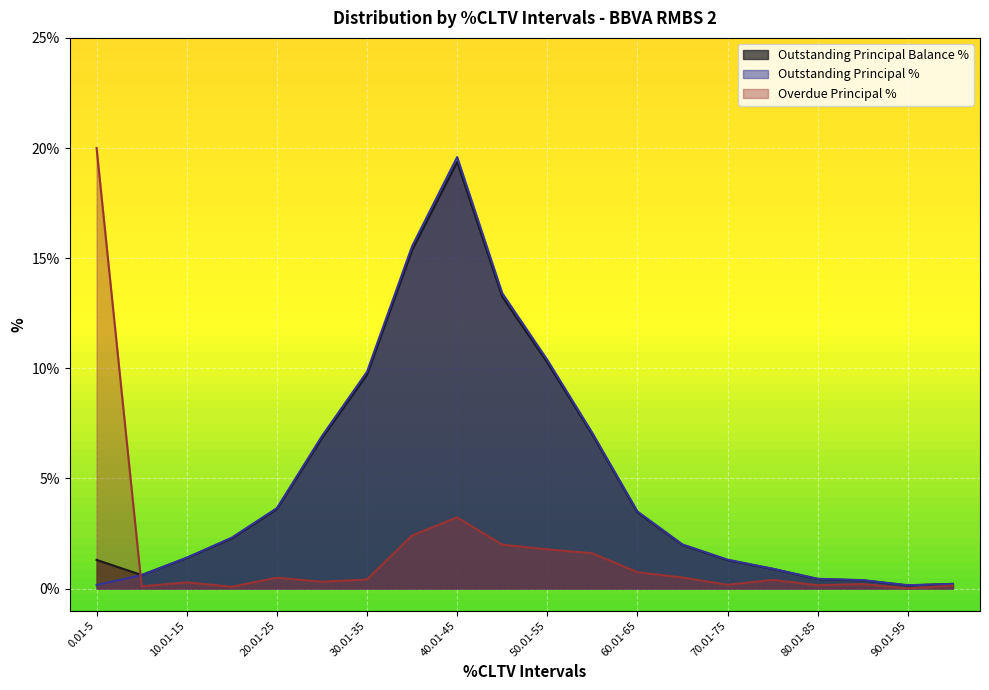

True or false: Outstanding Principal % and Overdue Principal % intersect in this chart.

True